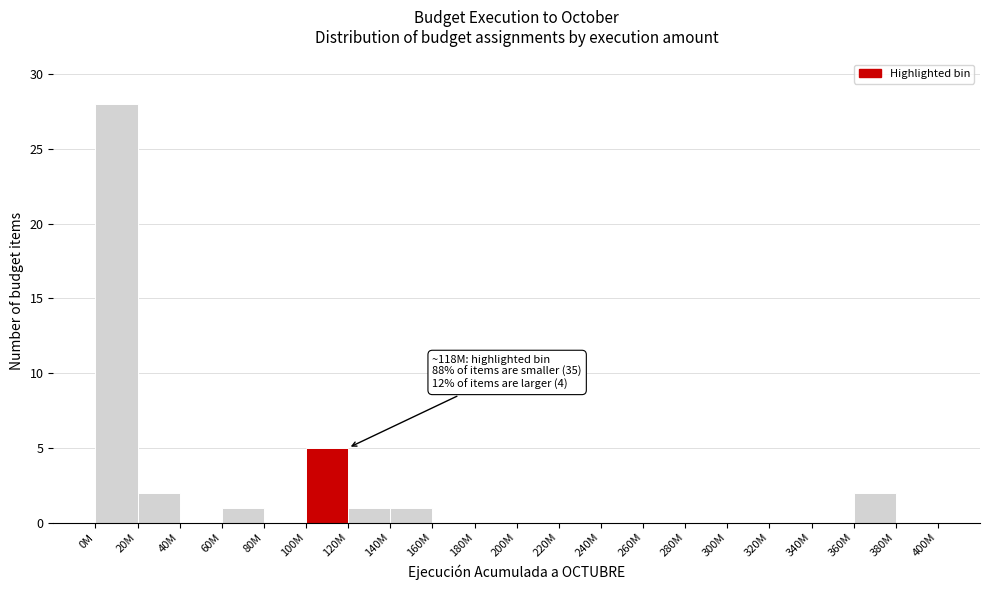

The chart shows a value of 0 at 240M. True or false?

True